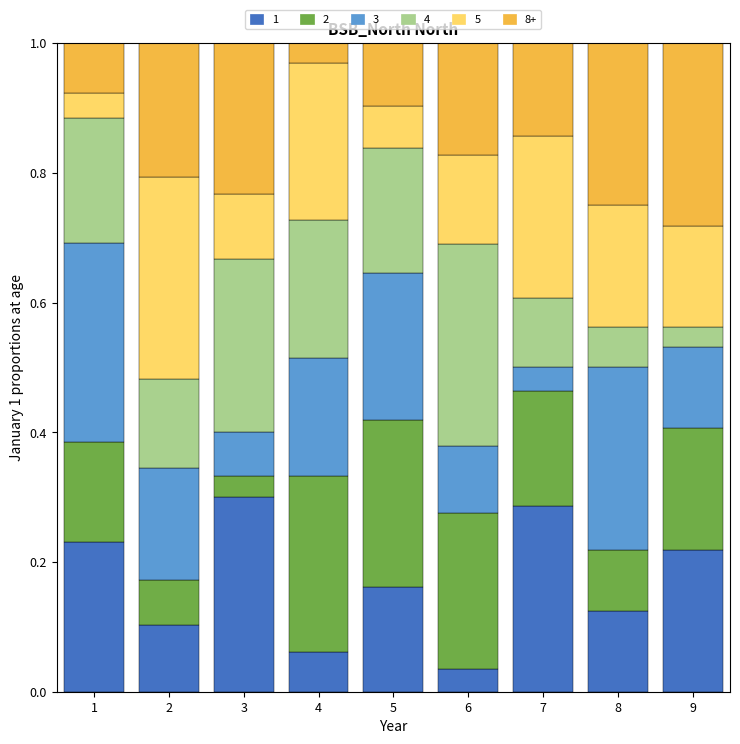

Which category has the lowest value in the 1 series?

6